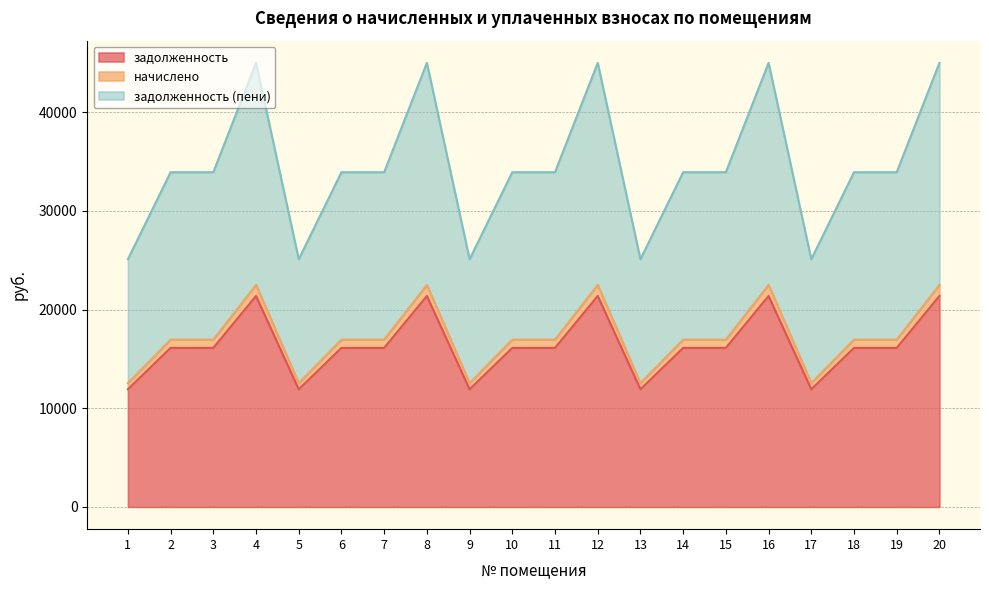

Where does the начислено series first go above 16955?

2